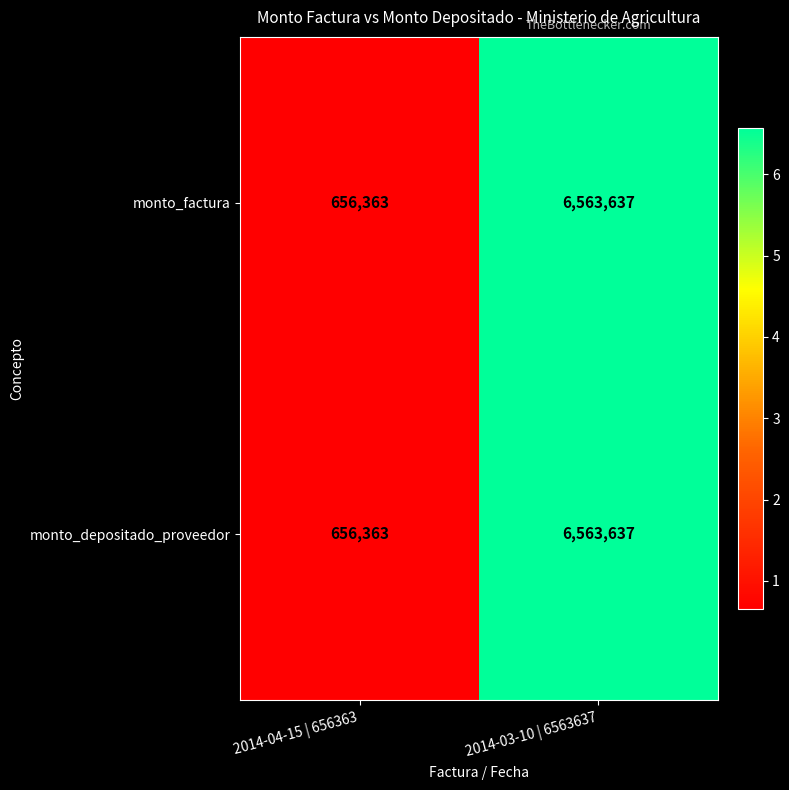

The value of monto_depositado_proveedor at 2014-04-15 | 656363 is 656363. True or false?

True